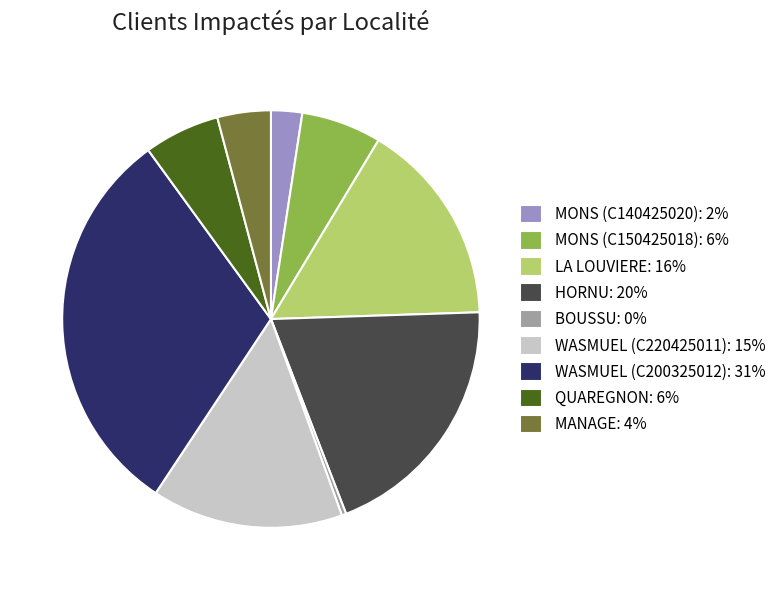

Is there a majority slice in this chart?

No